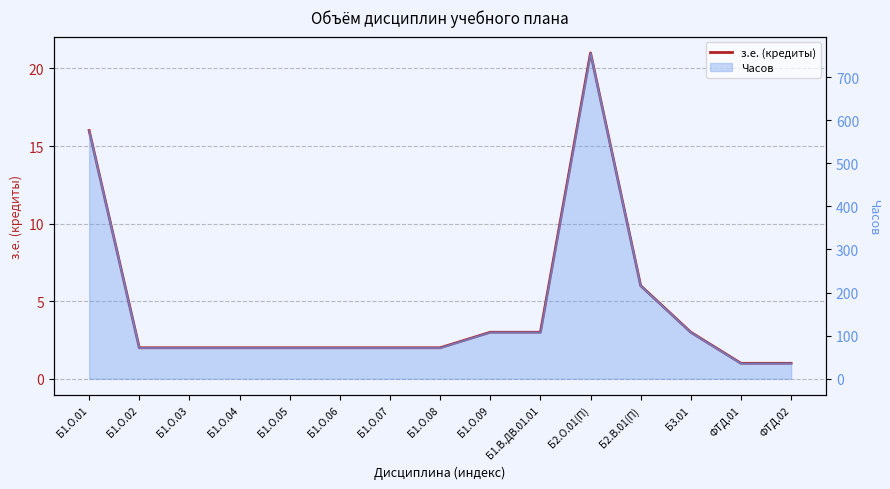

What is the value of the 14th point from the left?

1